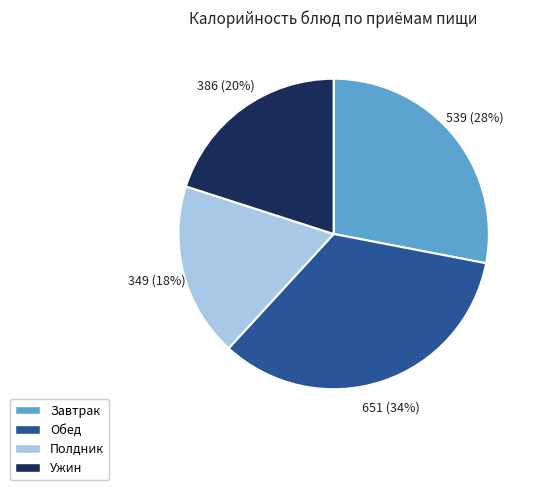

Does Завтрак account for over 50% of the chart?

No